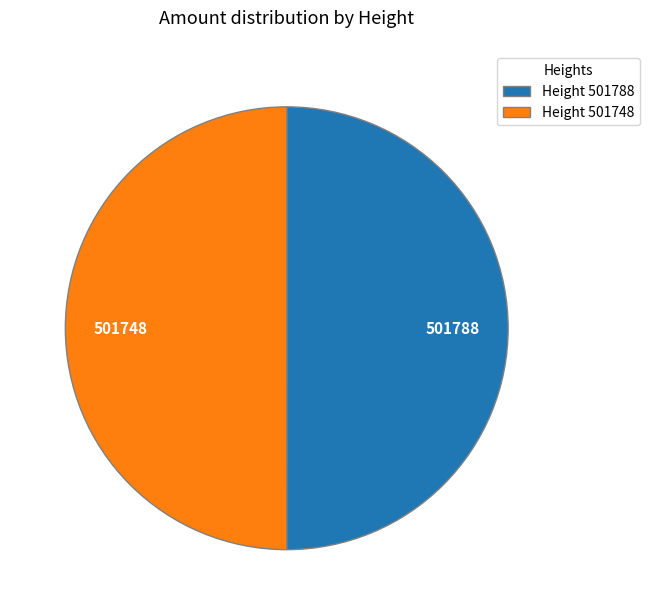

The Height 501748 slice represents 50% of the pie. True or false?

True